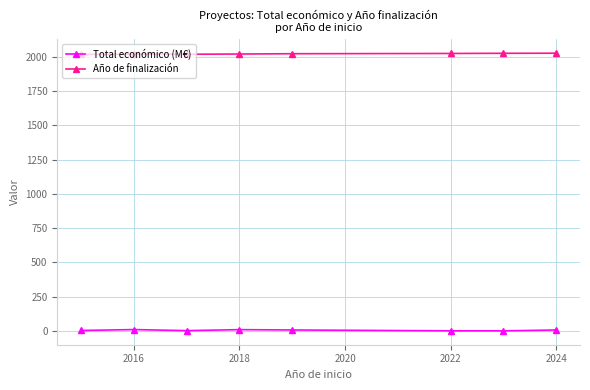

Does the chart display data point markers on the line(s)?

Yes